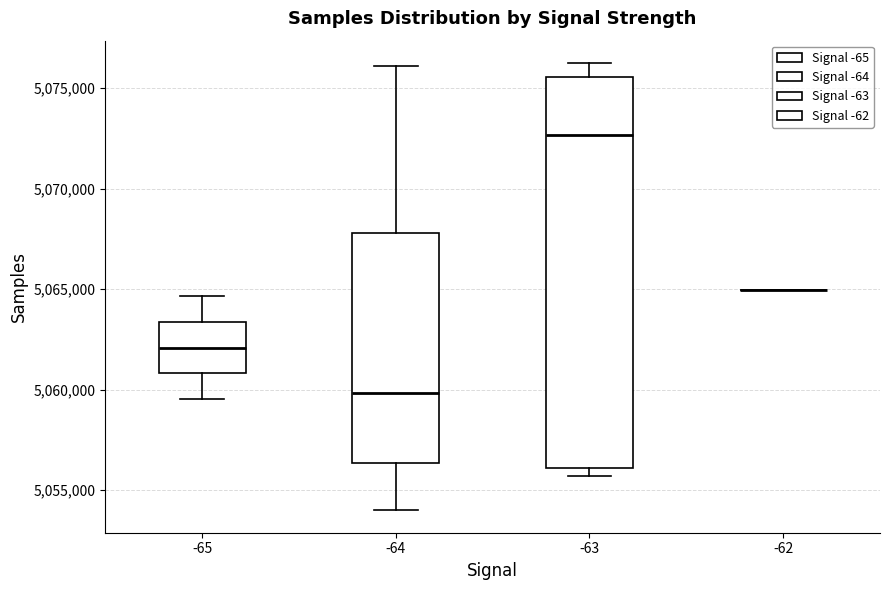

Reading left to right, read every box against the y-axis: the position of its median line, the range the box covers, and the ends of its whiskers. The values are not printed on the chart, so give them approximately, as read against the axis.

-65: median 5062000, box 5061000 to 5063500, whiskers 5059500 to 5064500
-64: median 5060000, box 5056500 to 5068000, whiskers 5054000 to 5076000
-63: median 5072500, box 5056000 to 5075500, whiskers 5055500 to 5076500
-62: box collapsed to a line at 5065000, whiskers 5065000 to 5065000